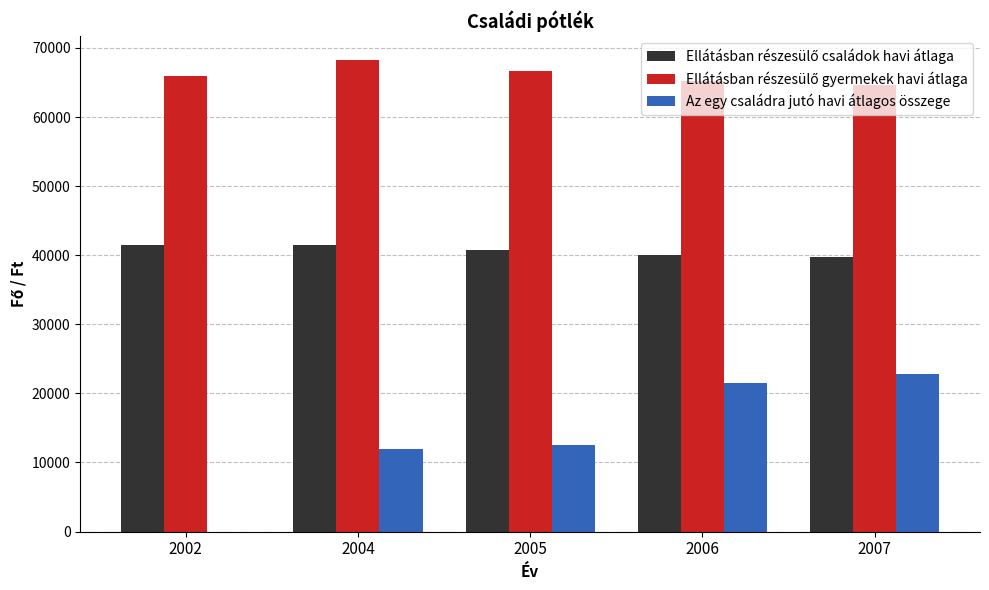

What is the maximum value for Az egy családra jutó havi átlagos összege?

22827